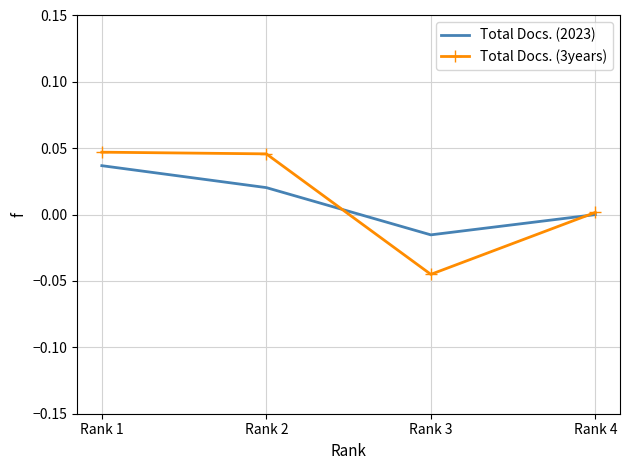

The value of Total Docs. (2023) at Rank 1 is 0.1. True or false?

False